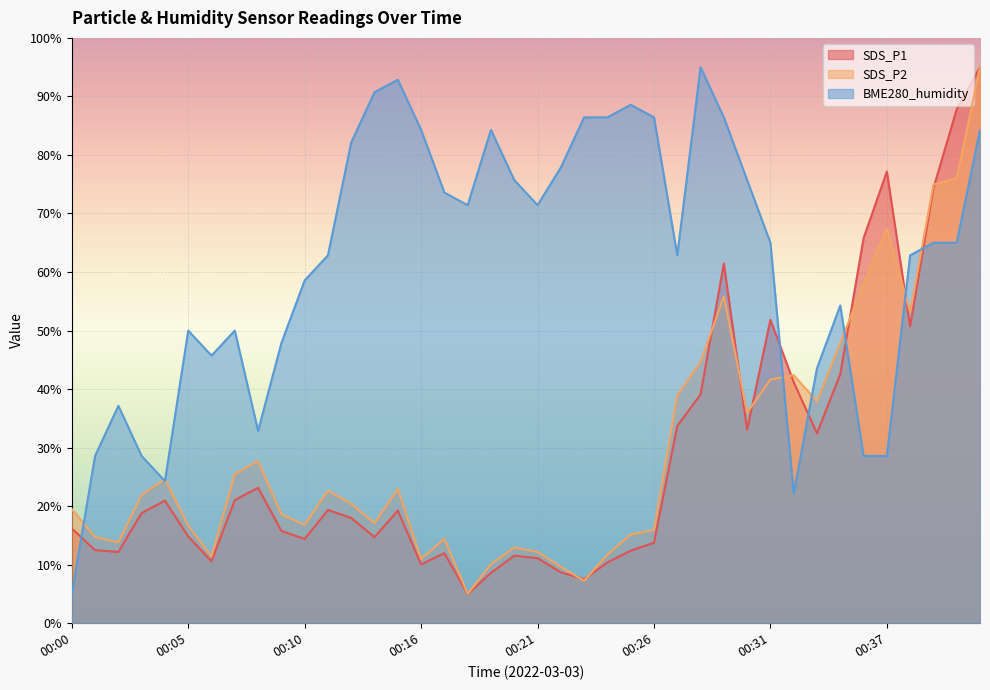

Which has a higher value, 00:09 or 00:40?

00:40